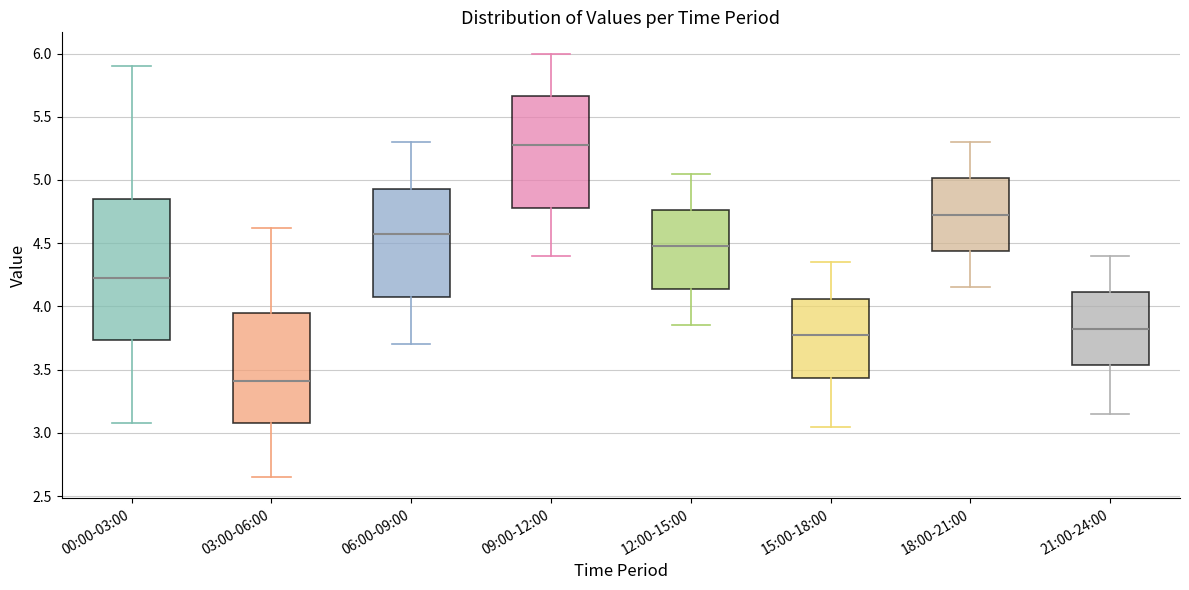

Comparing the boxes themselves (not the whiskers), which one is the tallest?

00:00-03:00